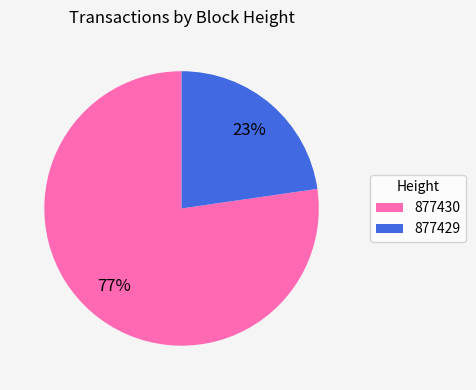

What is the largest slice in the pie chart?

877430